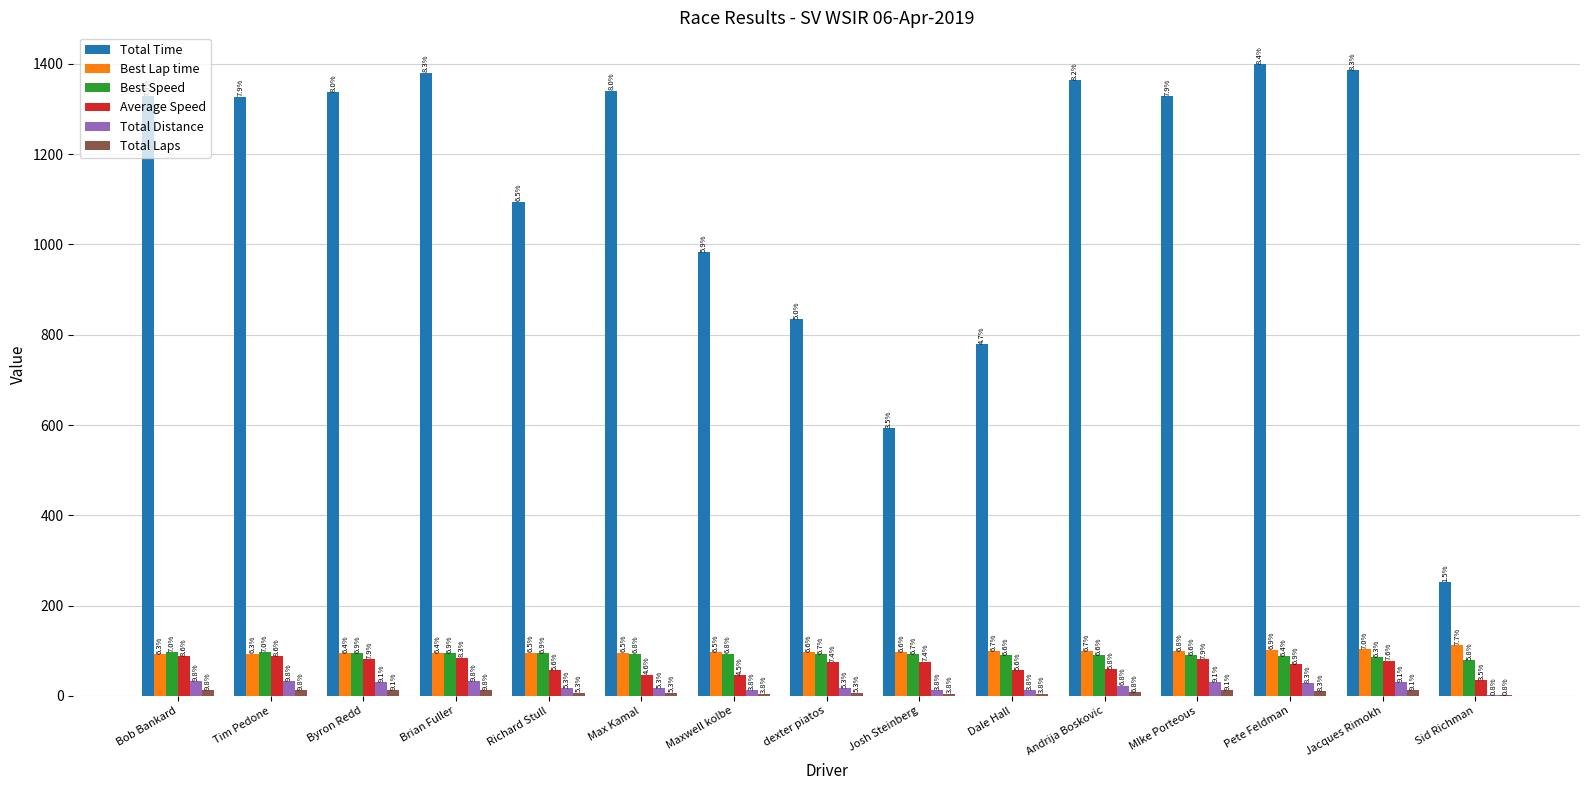

True or false: Best Speed has a value of 92.5 at dexter piatos.

True